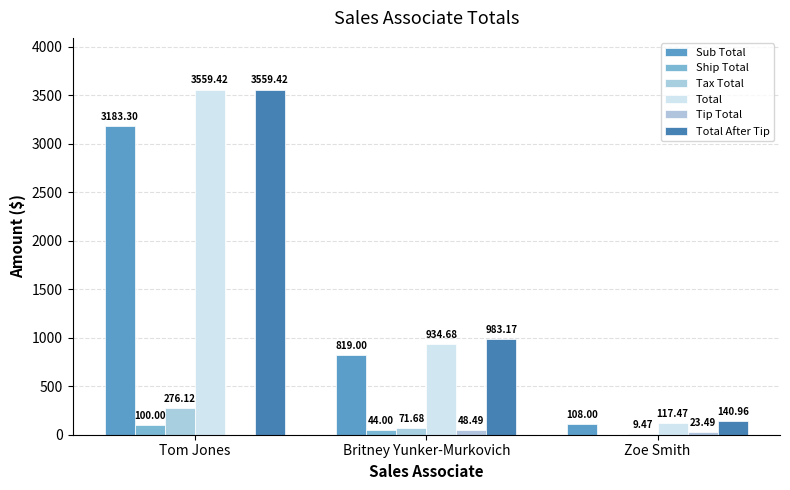

Is it true that Ship Total equals 44.0 at Britney Yunker-Murkovich?

True